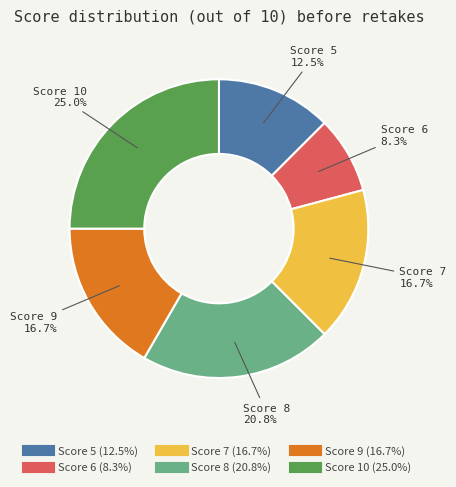

Does any single category account for the majority?

No